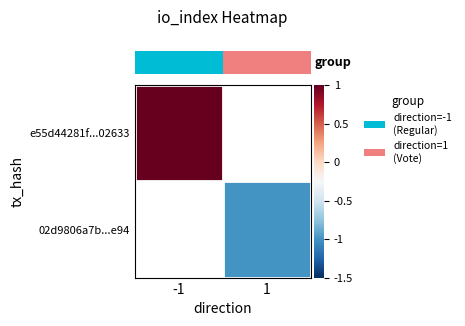

How many series are shown in this chart?

2